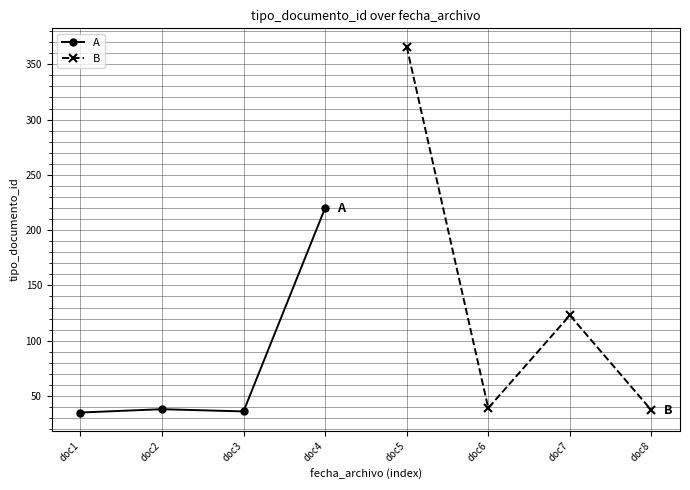

At which label does A reach its peak?

doc4